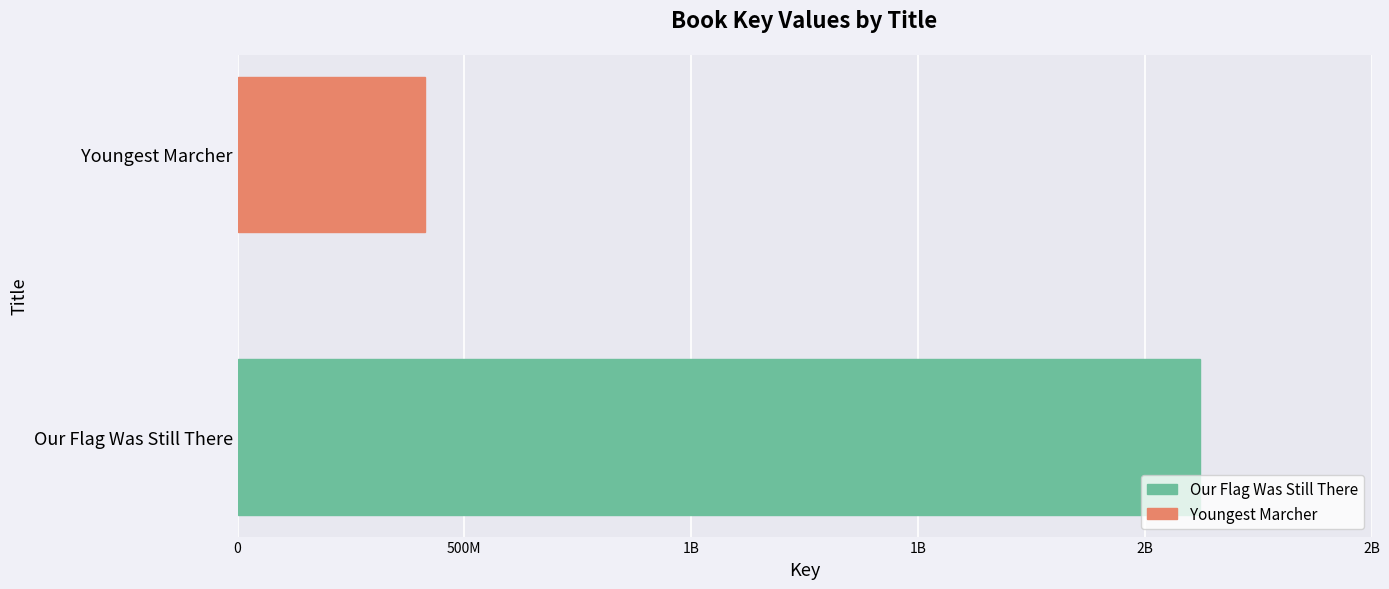

How many values are between 414137928 and 2122557626?

2